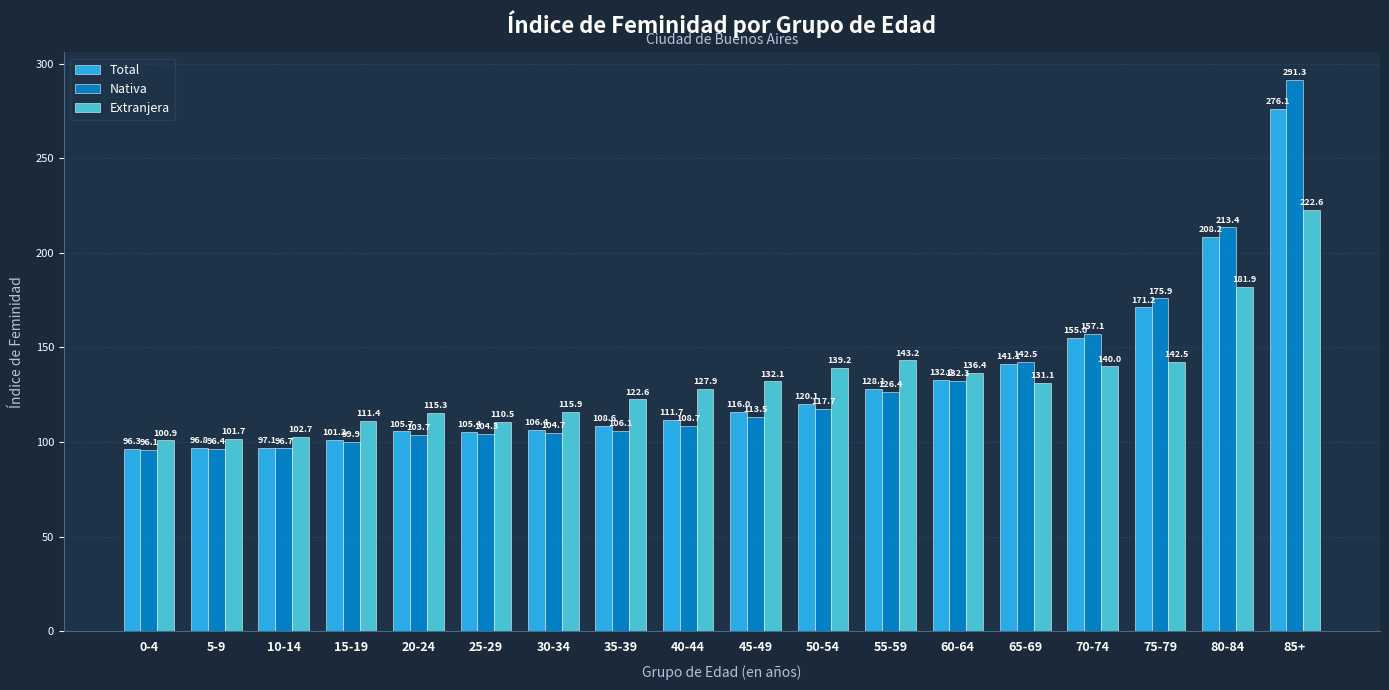

Which series has the largest total across all categories?

Nativa